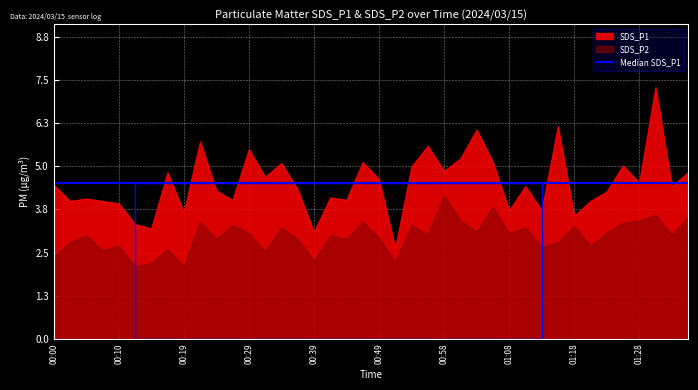

What is the minimum value for SDS_P2?

2.1